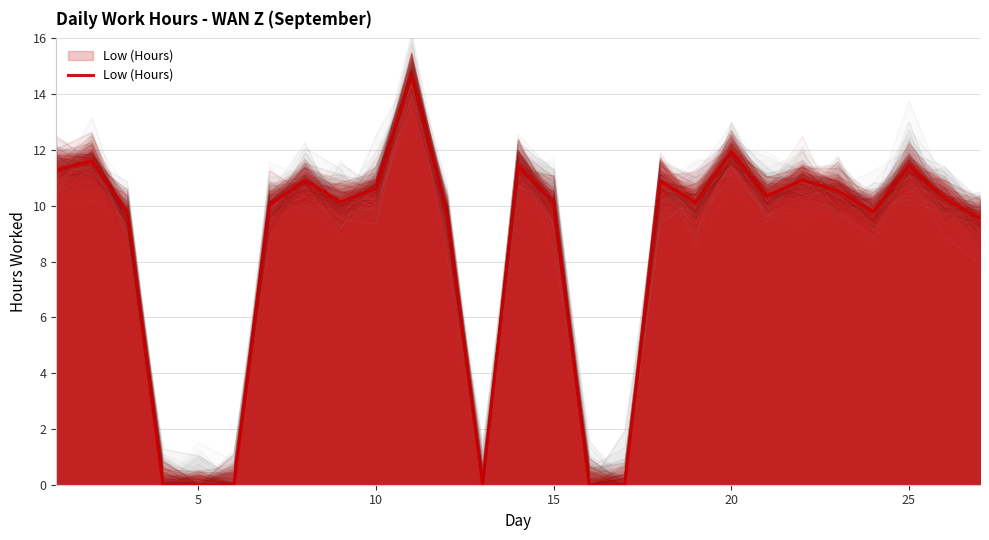

True or false: there are more than 2 points higher than both neighbors.

True